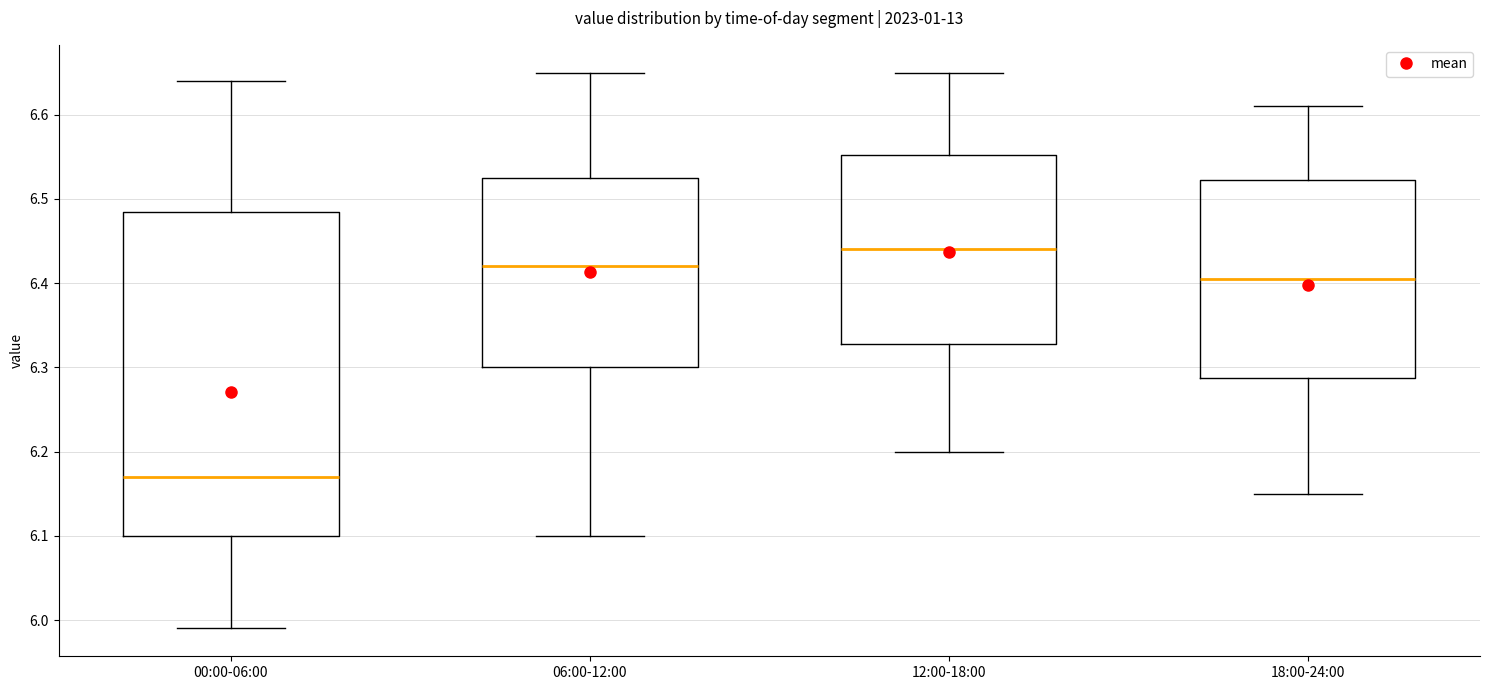

Reading left to right, transcribe this box plot: for each box, give where its median line is, the range the box spans, and where its two whiskers end, as read against the y-axis. The values are not printed on the chart, so give them approximately, as read against the axis.

00:00-06:00: median 6.17, box 6.10 to 6.49, whiskers 5.99 to 6.64
06:00-12:00: median 6.42, box 6.30 to 6.53, whiskers 6.10 to 6.65
12:00-18:00: median 6.44, box 6.33 to 6.55, whiskers 6.20 to 6.65
18:00-24:00: median 6.41, box 6.29 to 6.52, whiskers 6.15 to 6.61